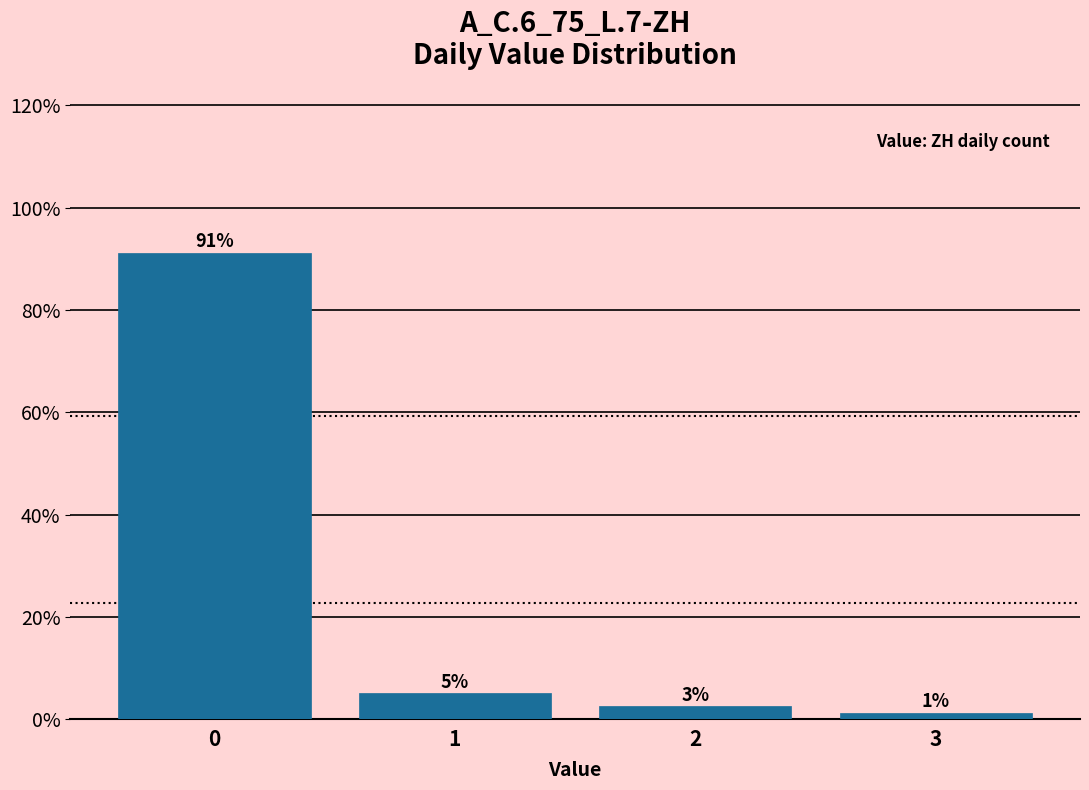

Is it true that the value at 0 is 145.4?

False